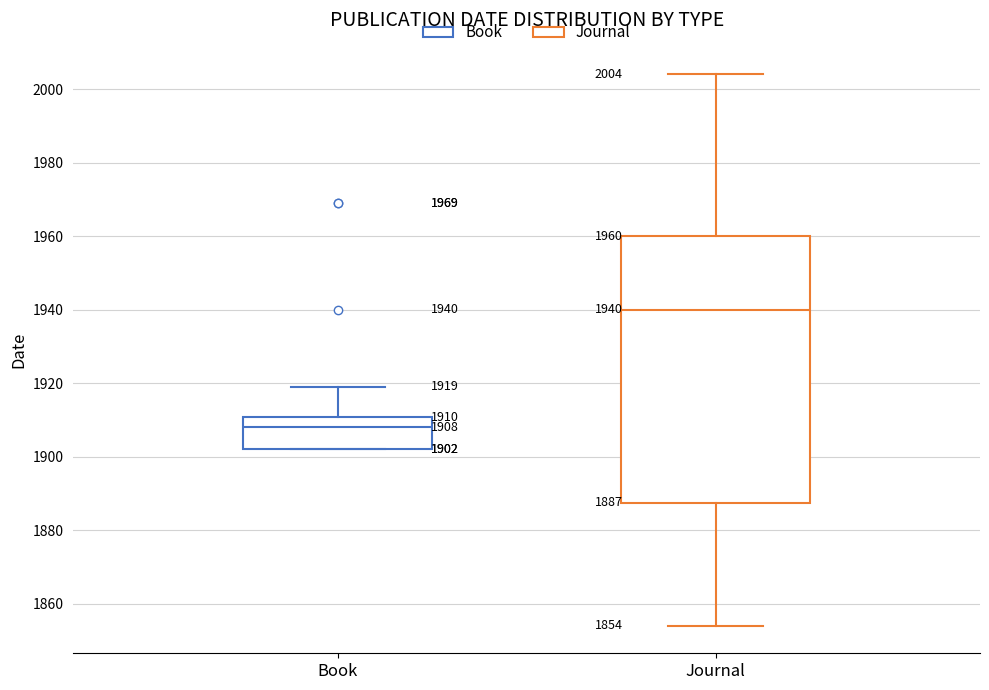

Which box's median line is the lowest?

Book